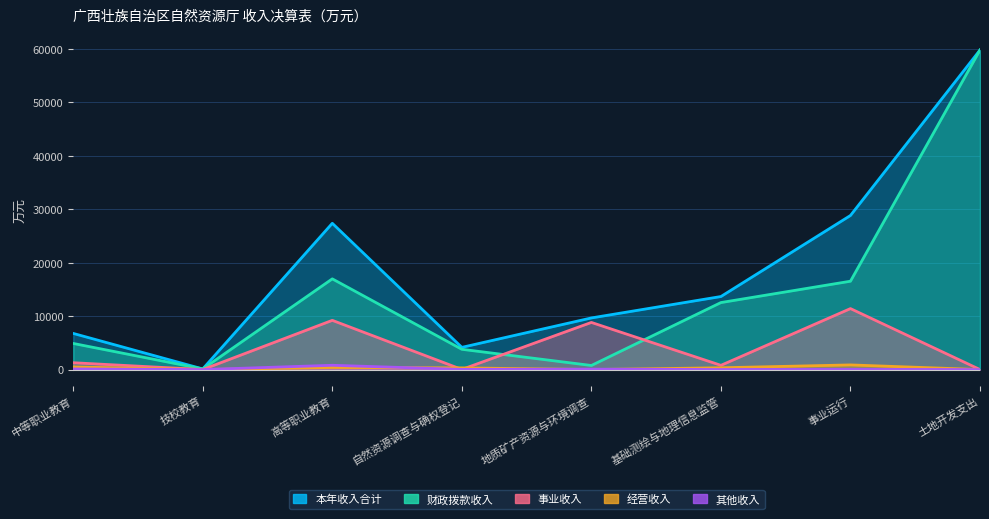

At which category does 本年收入合计 reach its first local valley?

技校教育